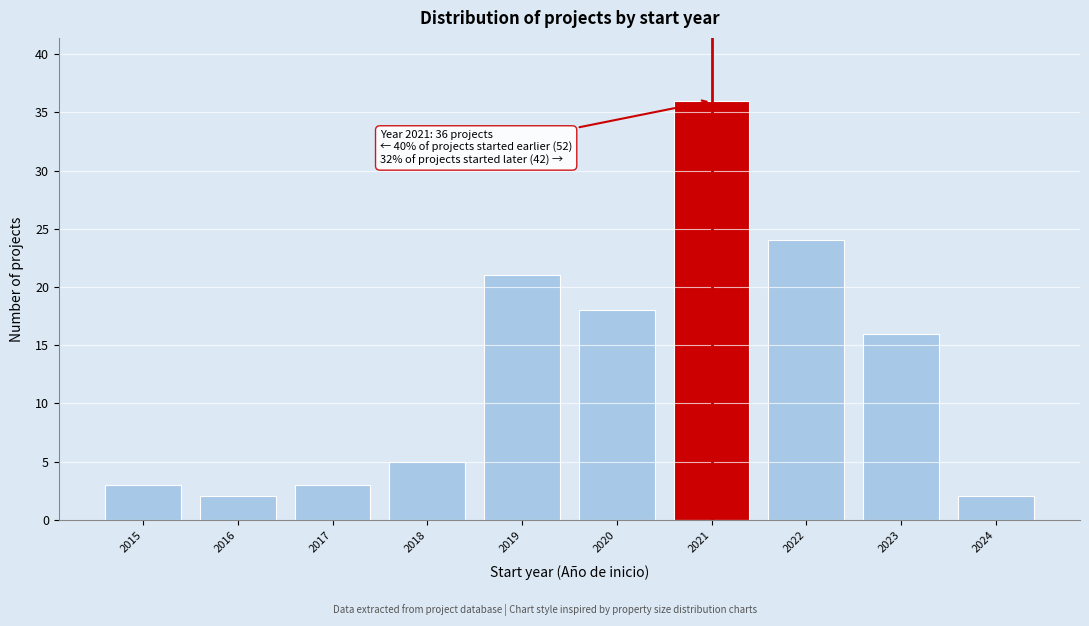

Reading left to right, extract all data points from this chart.

3	2	3	5	21	18	36	24	16	2